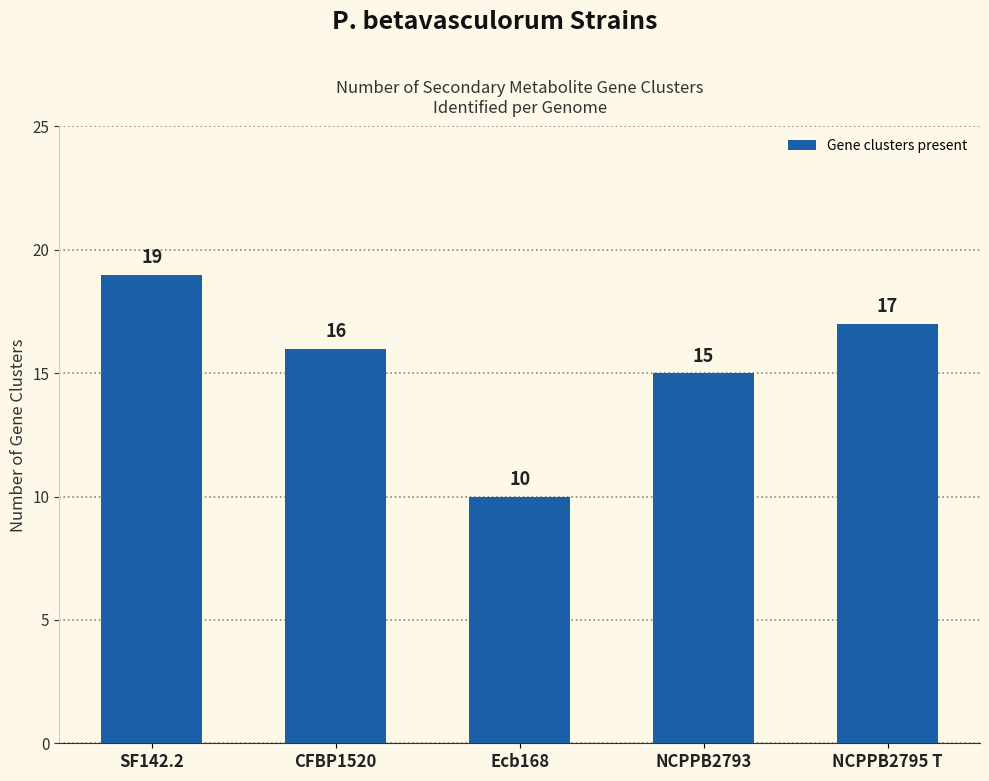

What is the average value?

15